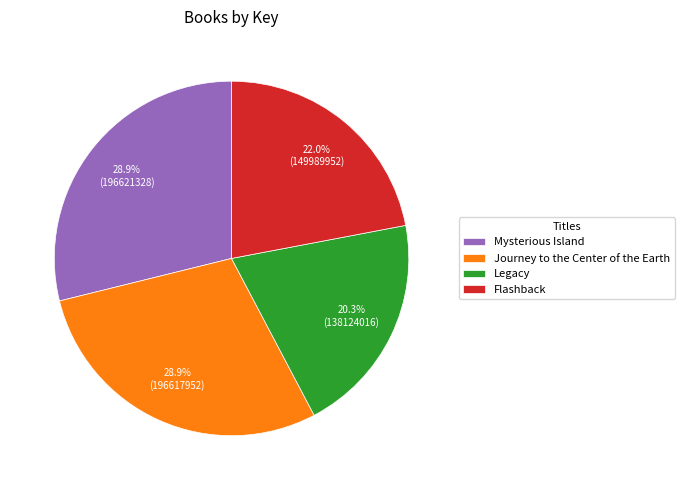

How many slices are in this pie chart?

4